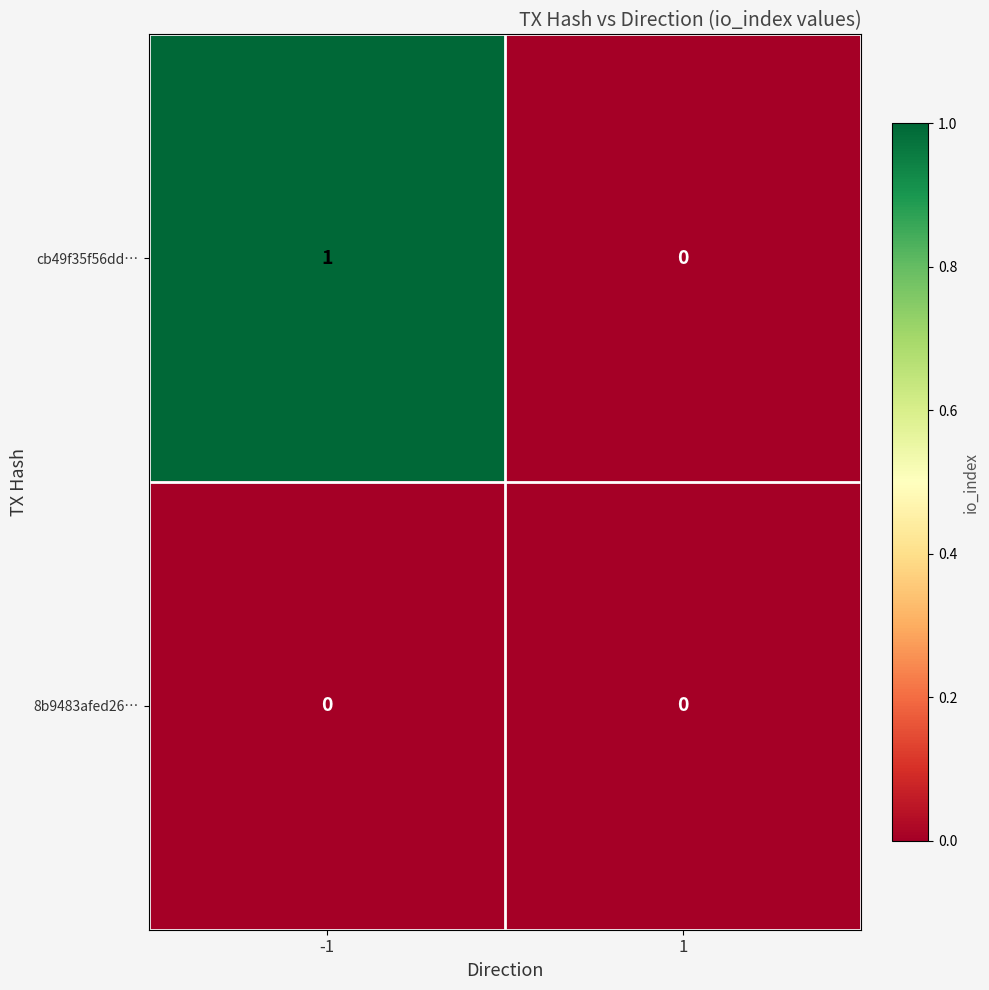

Which series has the widest spread of values?

cb49f35f56dd…